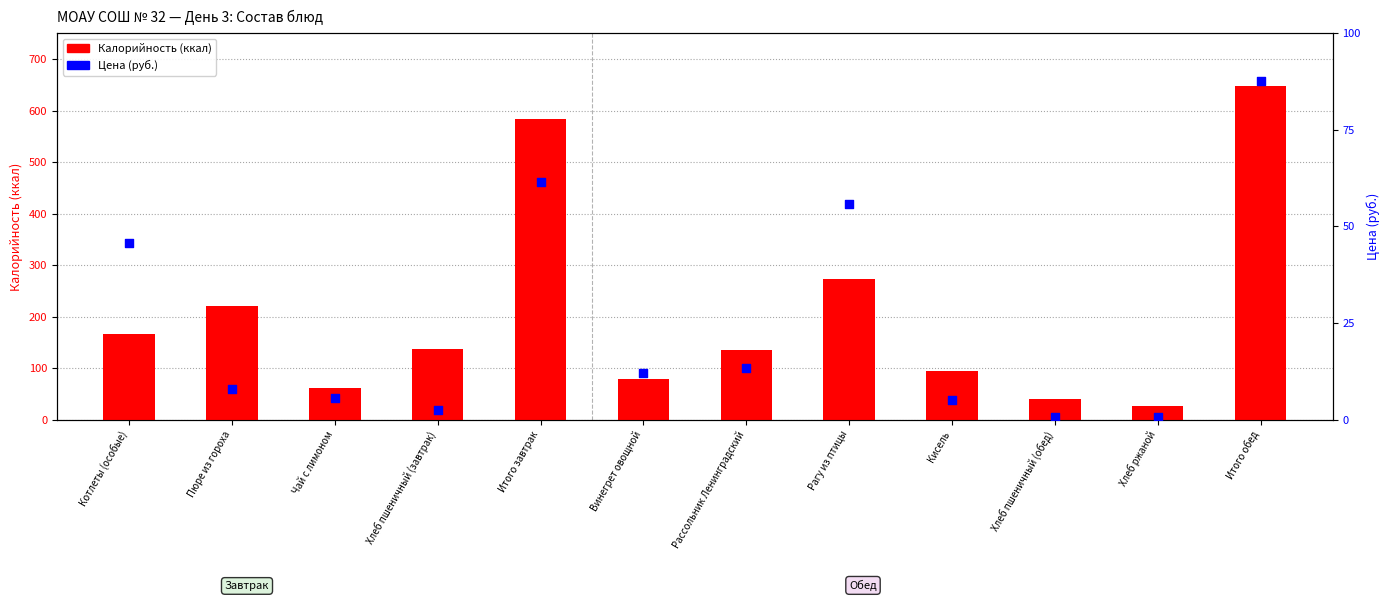

Which series reaches the minimum Y coordinate?

Цена